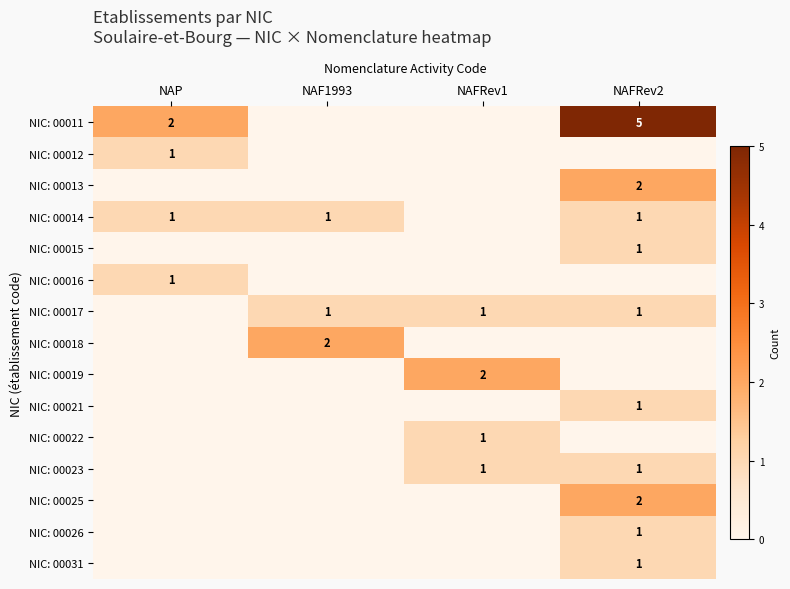

True or false: NIC: 00011 has a value of 1 at NAP.

False